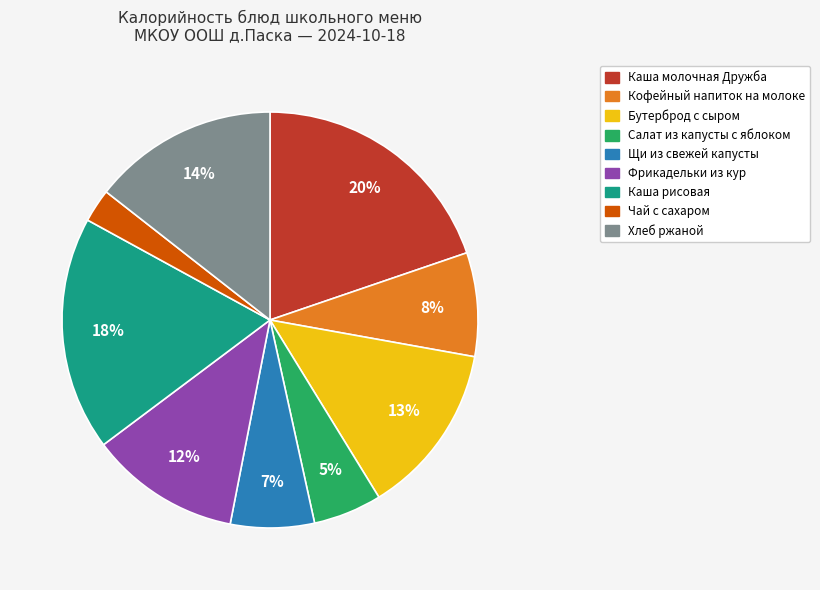

Combined, do Каша рисовая and Фрикадельки из кур account for over 50%?

No